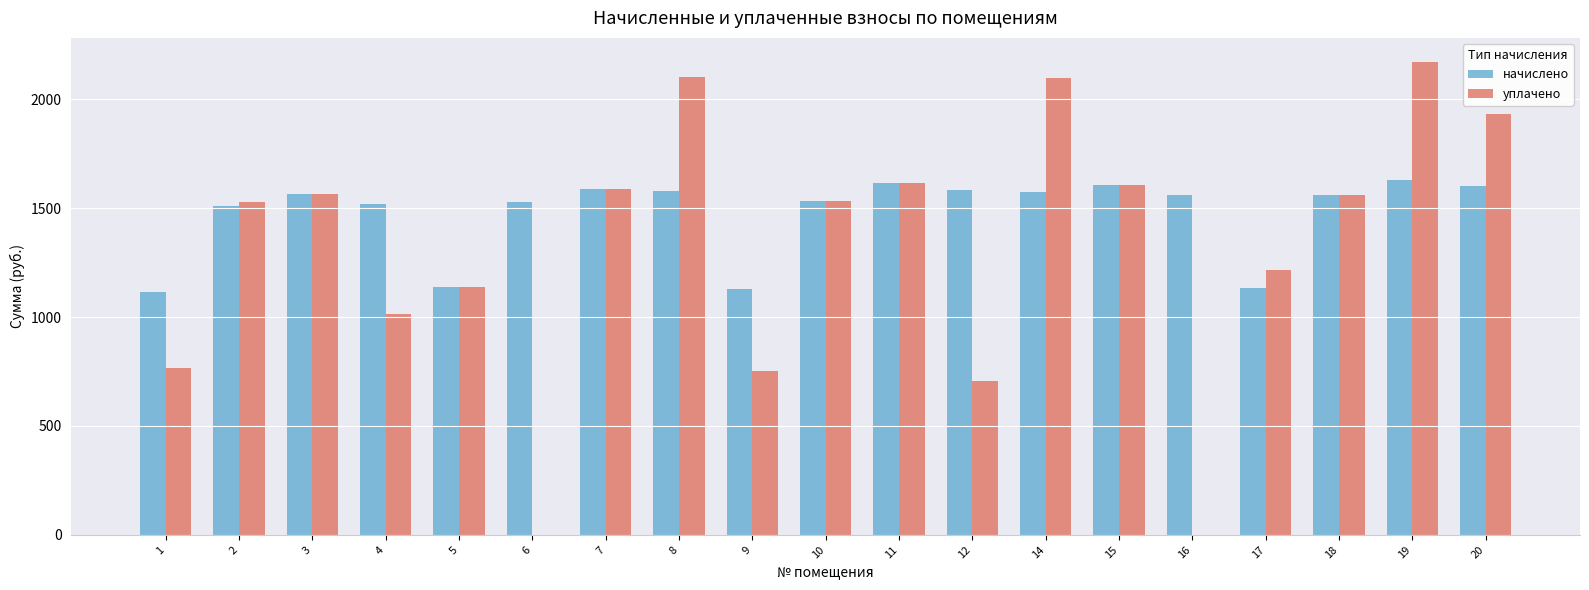

At which category is the sum across all series the highest?

19